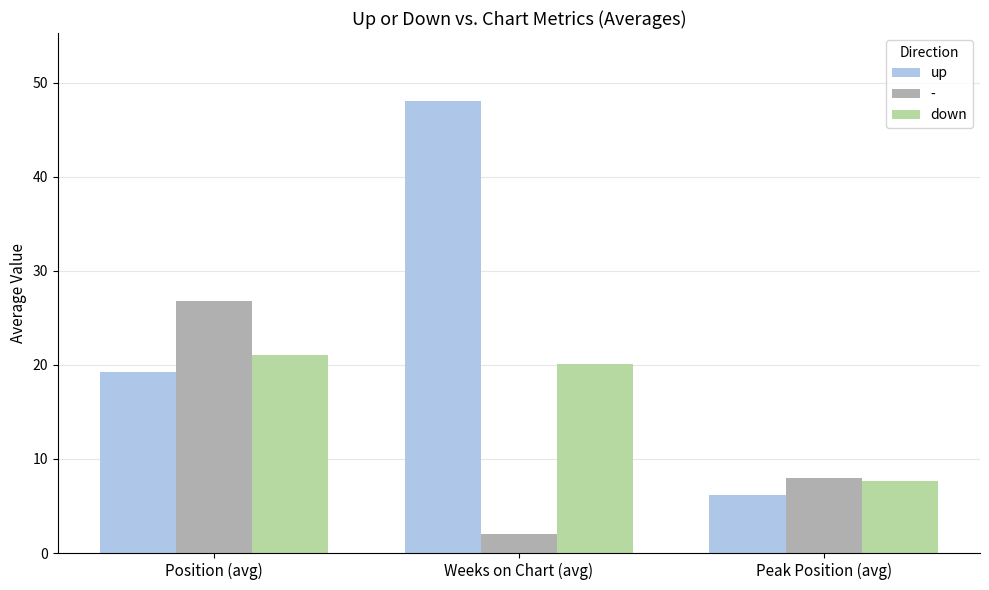

Is the value of down at Weeks on Chart (avg) greater than the value of up at Position (avg)?

Yes